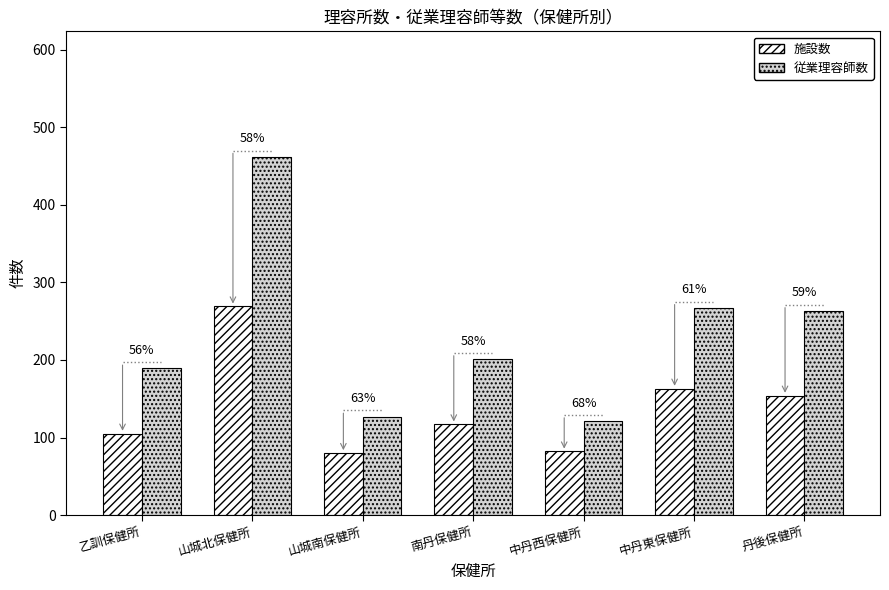

How many groups of bars are there?

7